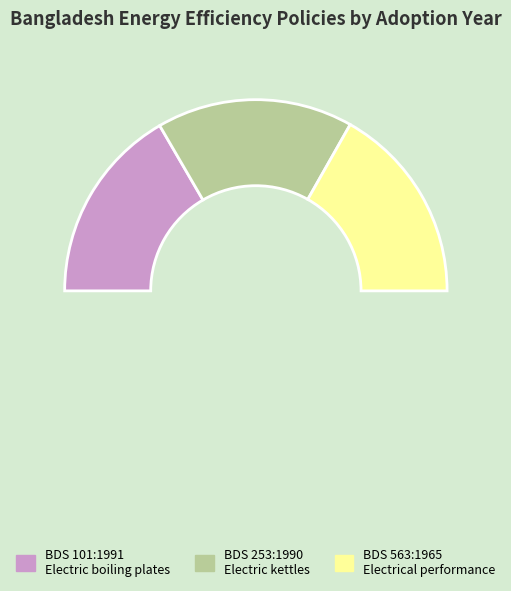

How many segments does this pie chart have?

4